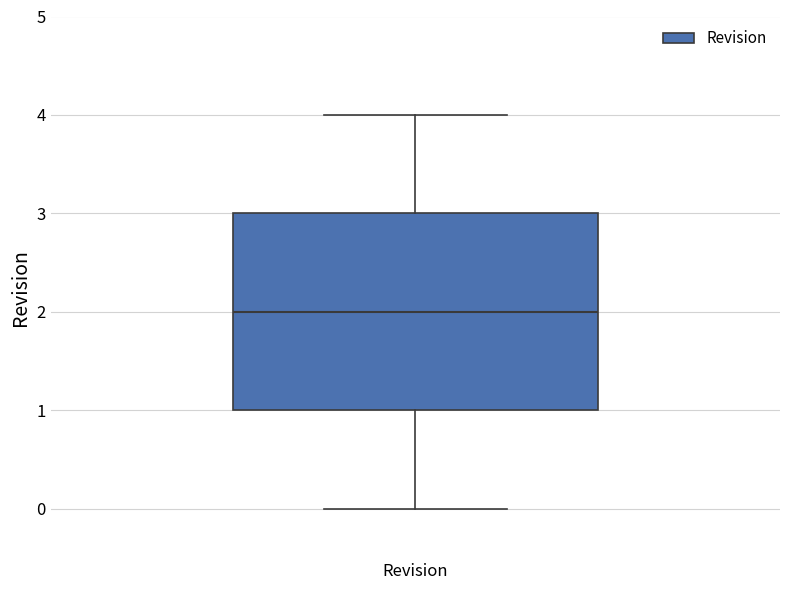

Where is the upper edge of the box for Revision on the y-axis? The values are not printed on the chart, so give them approximately, as read against the axis.

3